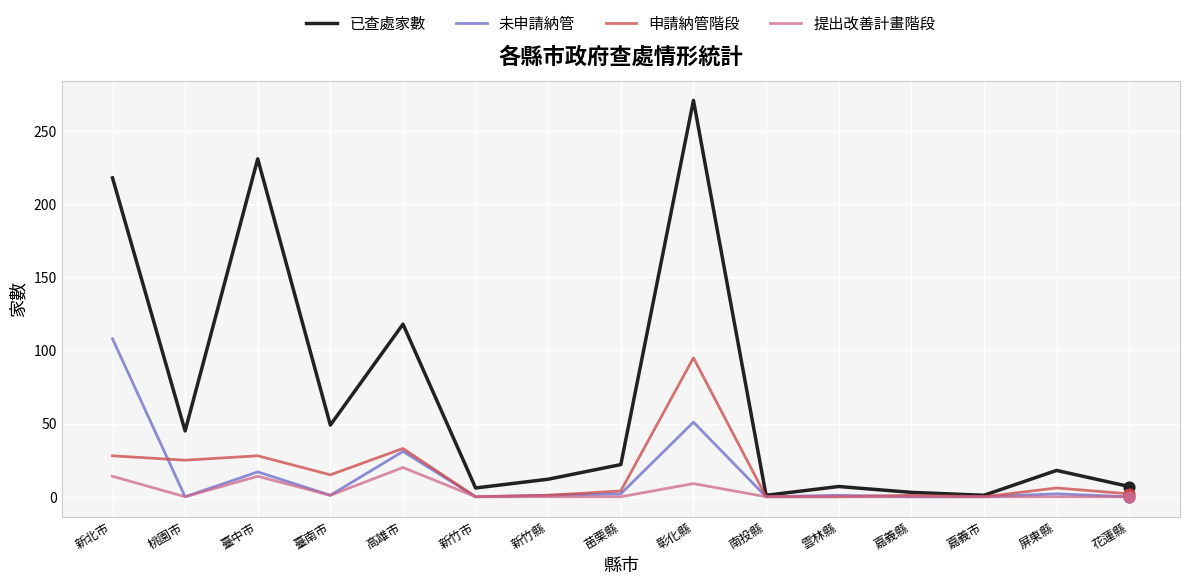

Which series has the largest range (max minus min)?

已查處家數